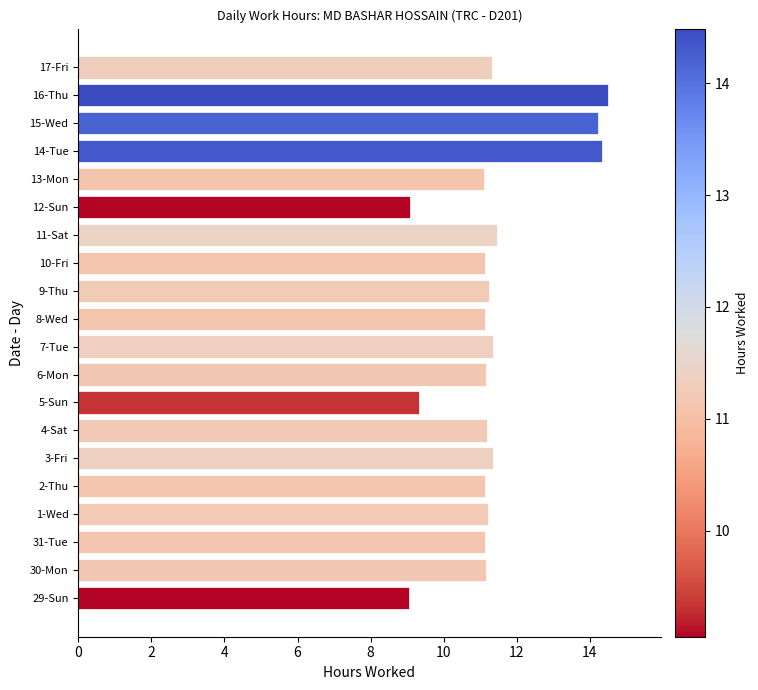

What is the average value?

11.4